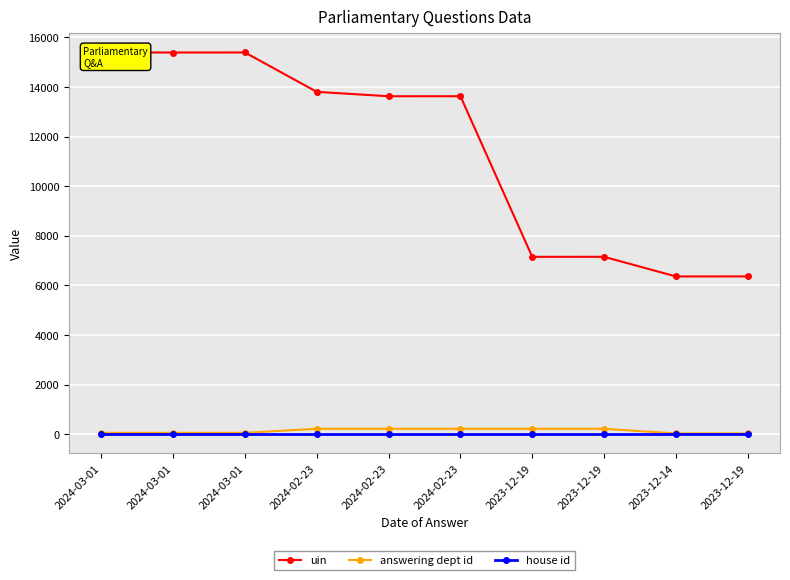

Reading left to right, list all the values displayed in this chart.

uin: 15389	15390	15391	13803	13626	13627	7150	7151	6359	6360
answering dept id: 53	53	53	217	216	216	216	216	29	29
house id: 1	1	1	1	1	1	1	1	1	1